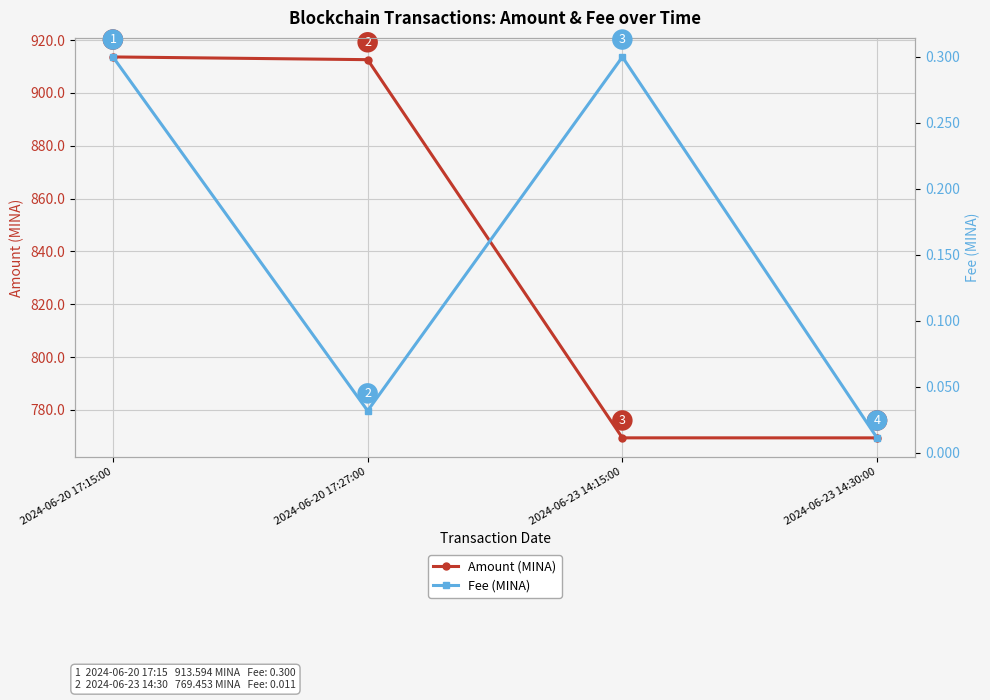

Where is the first local minimum for Fee (MINA)?

2024-06-20 17:27:00